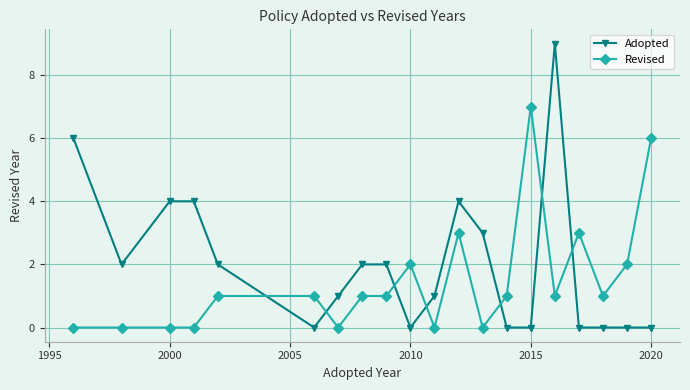

Which series has the largest total across all categories?

Adopted